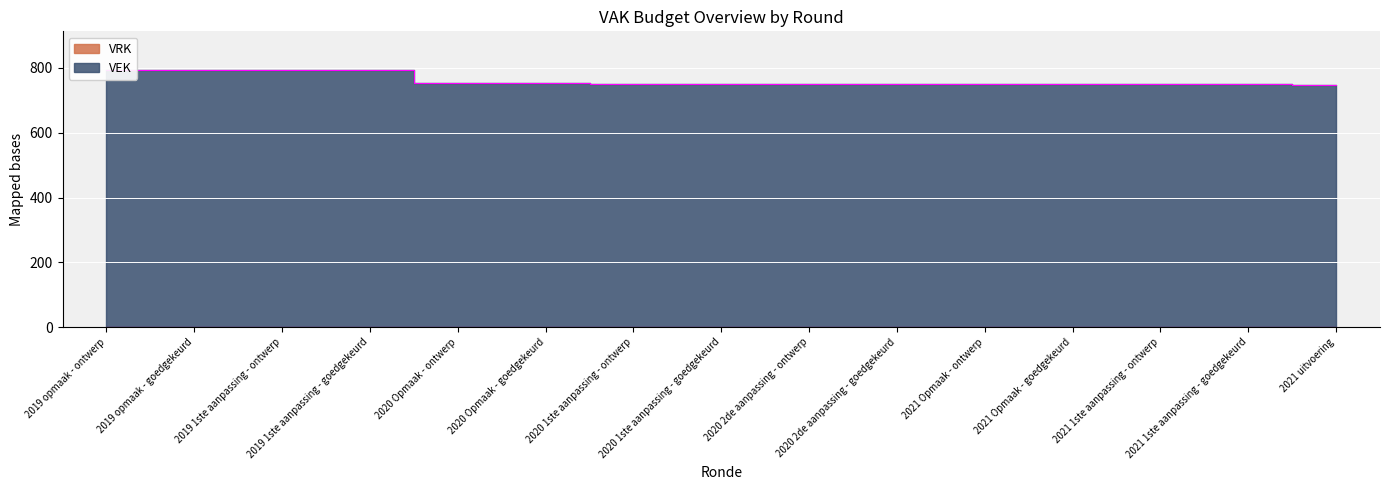

Reading left to right, transcribe all the data shown in this chart.

794	794	793	793	754	754	750	750	750	750	750	750	750	750	748